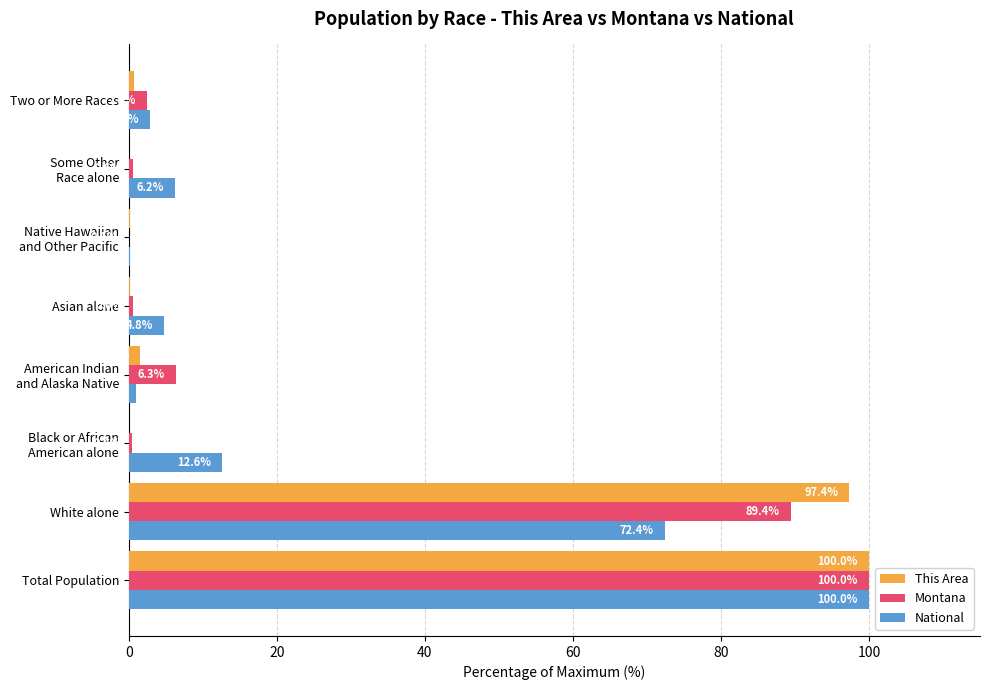

True or false: Montana has a value of 100.0 at Total Population.

True